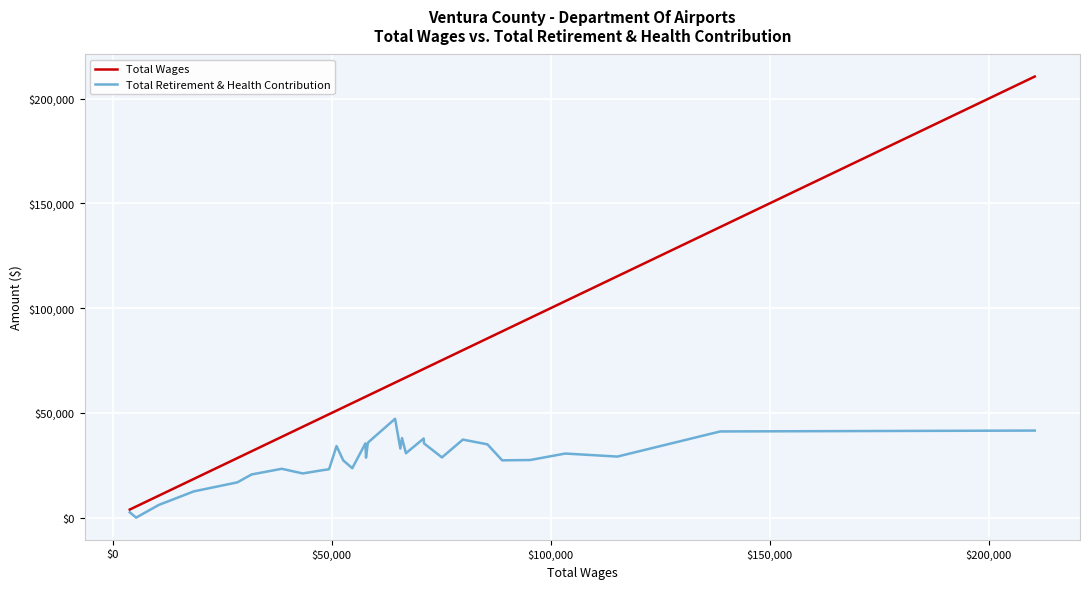

What are all the series names shown in the legend?

Total Wages, Total Retirement & Health Contribution